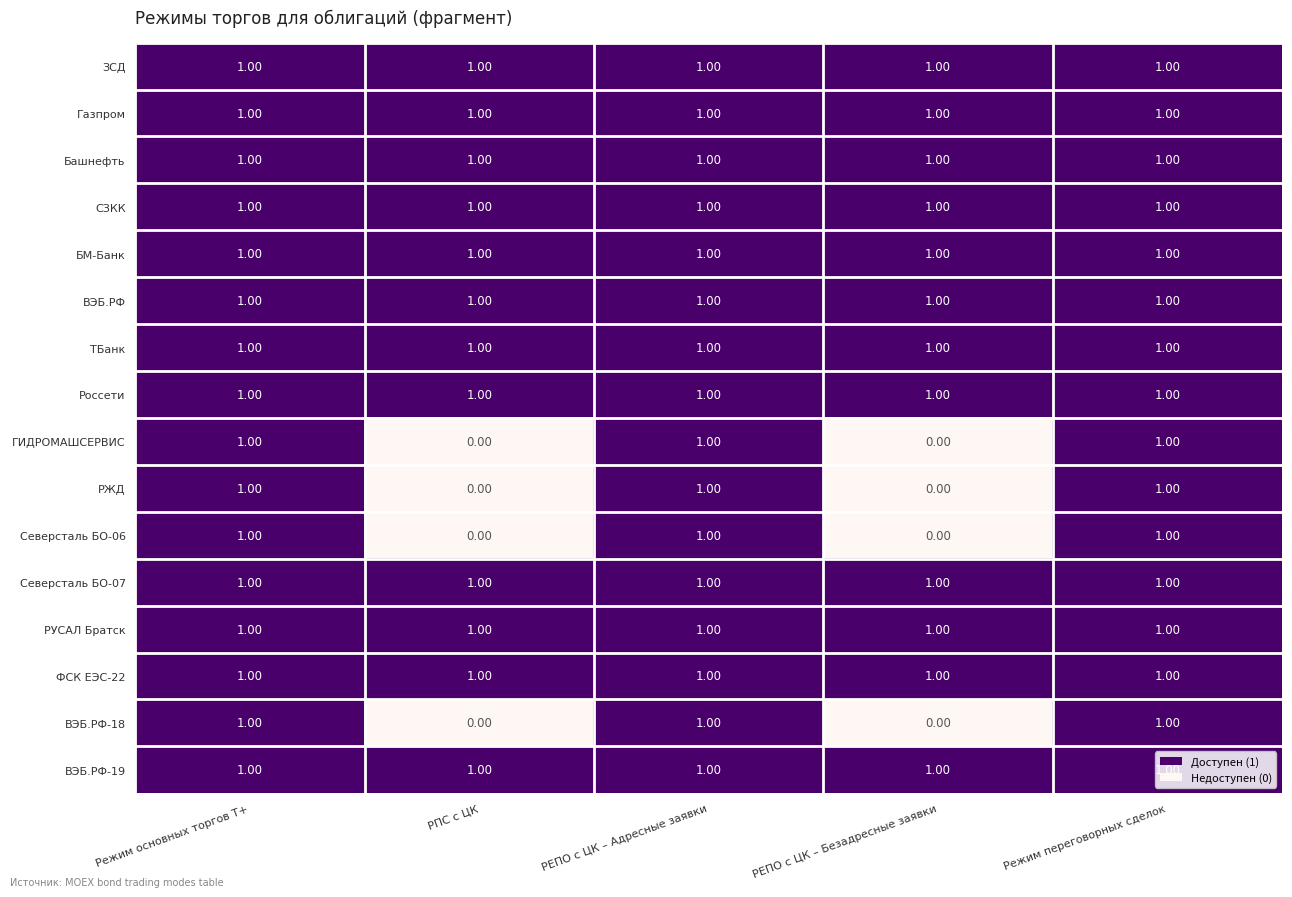

What is the sum of all ТБанк values?

5